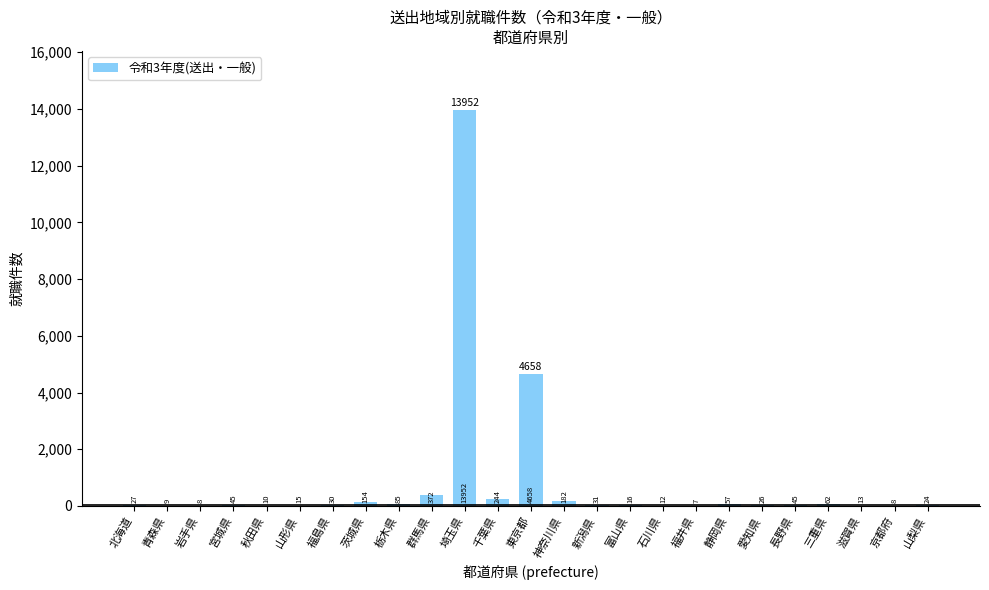

What is the greatest value displayed?

13952